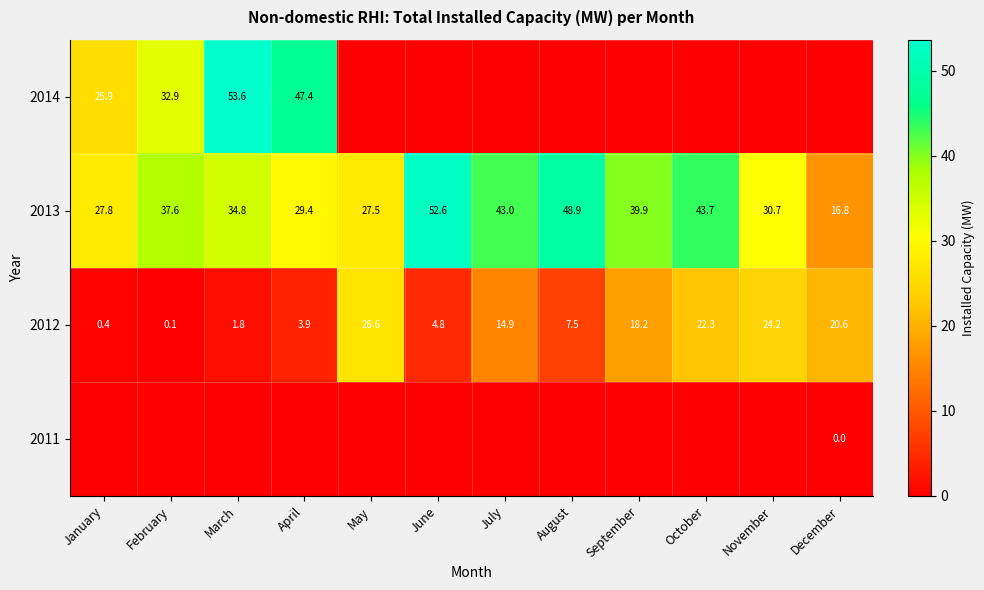

The value of 2013 at October is 43.7. True or false?

True